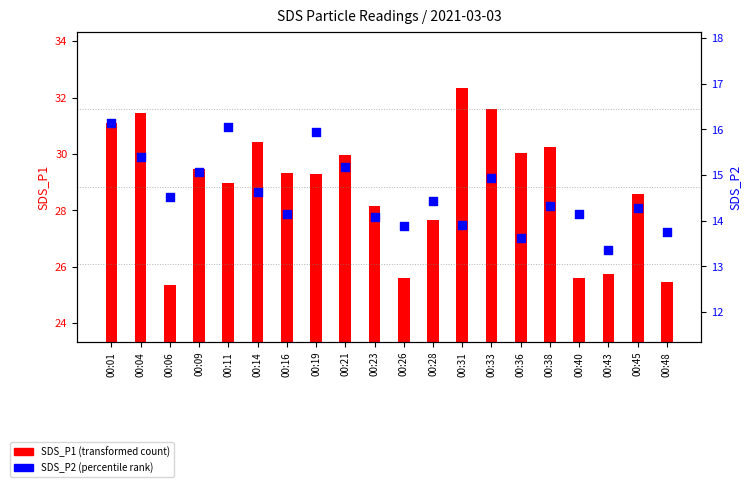

Which series has the largest total across all categories?

SDS_P1